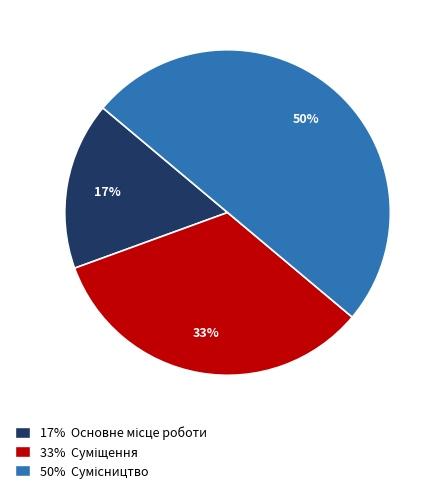

To the nearest percent, what is the average slice percentage?

33%